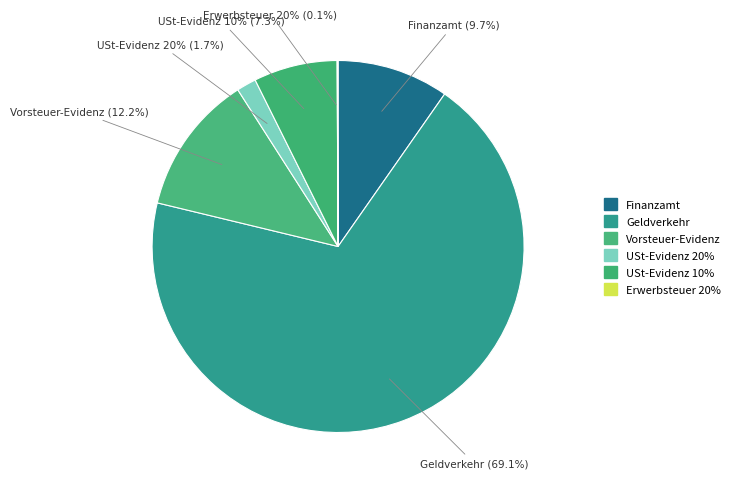

Is the sum of Geldverkehr and USt-Evidenz 10% greater than half?

Yes